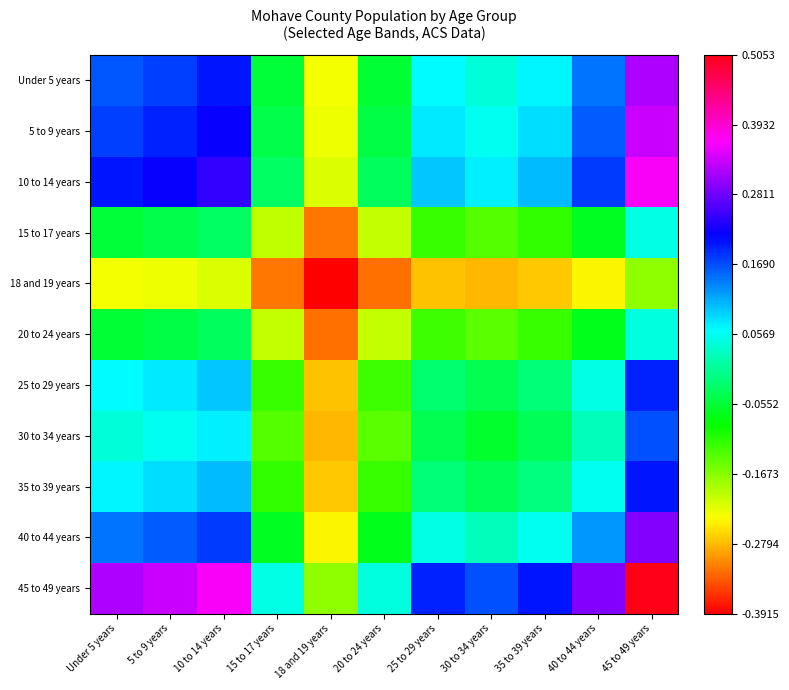

Which series changed the most between Under 5 years and 18 and 19 years?

45 to 49 years